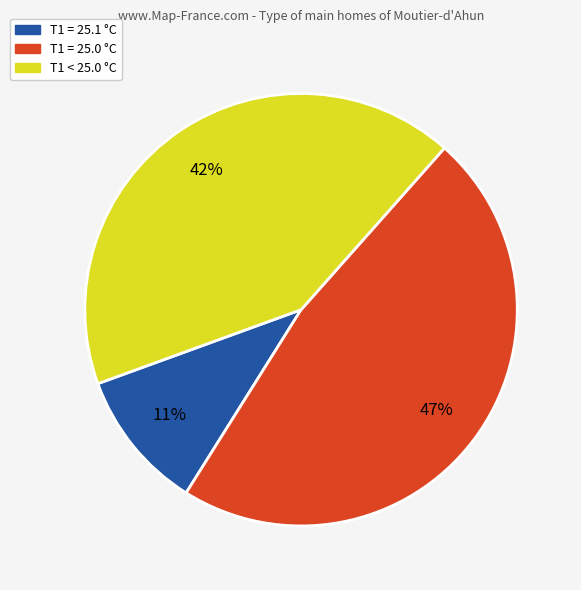

To the nearest percent, what is the average slice percentage?

33%